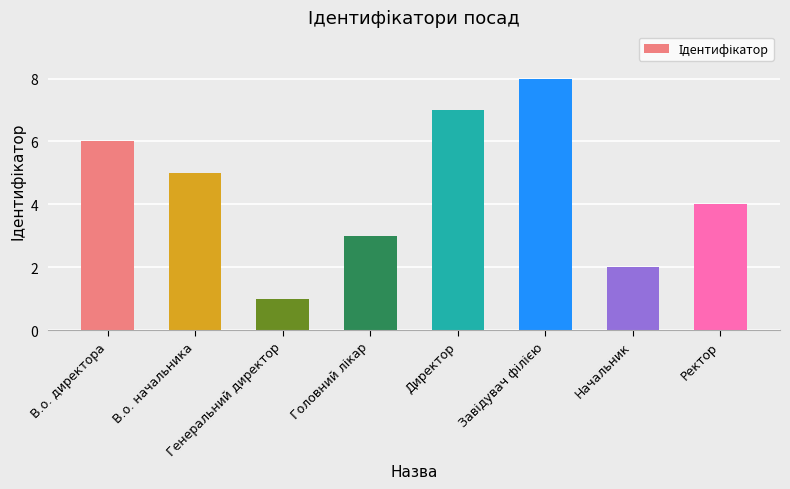

Reading left to right, list all the values displayed in this chart.

6	5	1	3	7	8	2	4